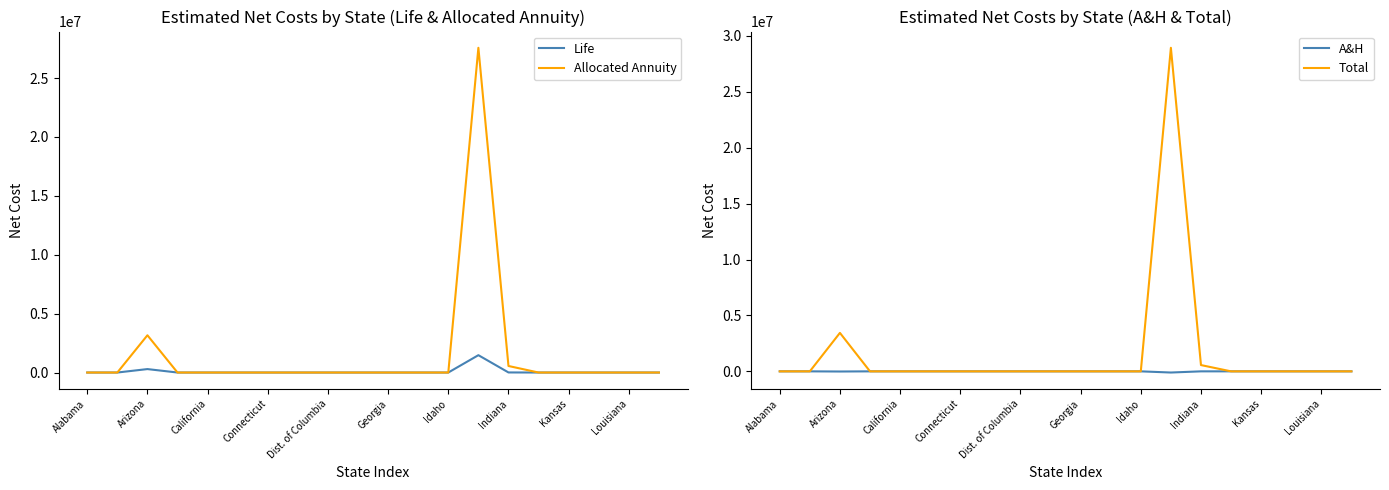

True or false: Total has a value of 9546661.4 at Georgia.

False